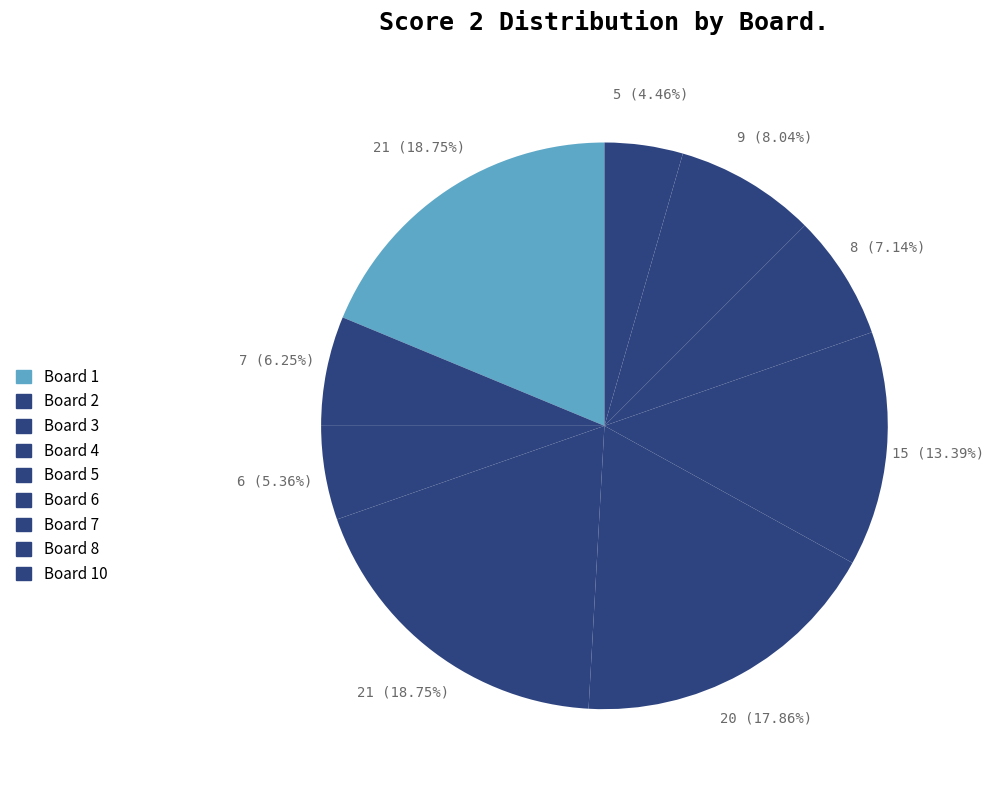

Count the number of slices in the pie.

9